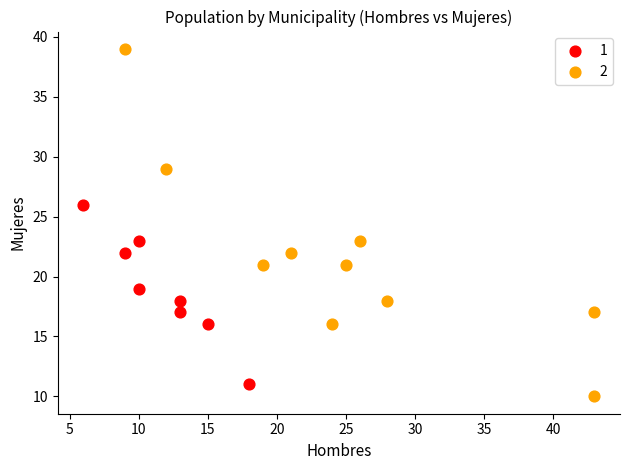

Which series has the largest Y range (max minus min)?

2